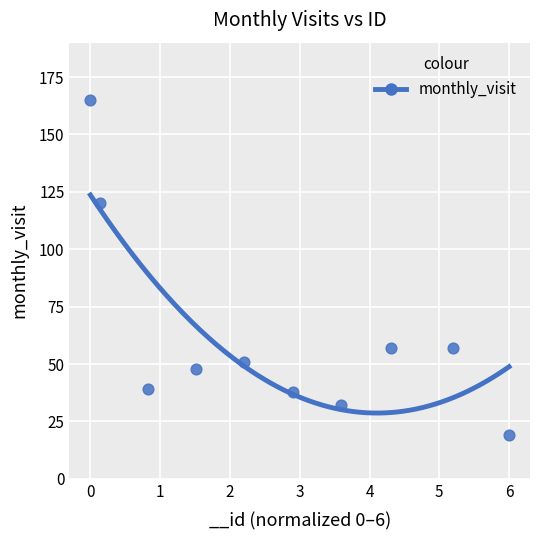

What is the average Y value?

63